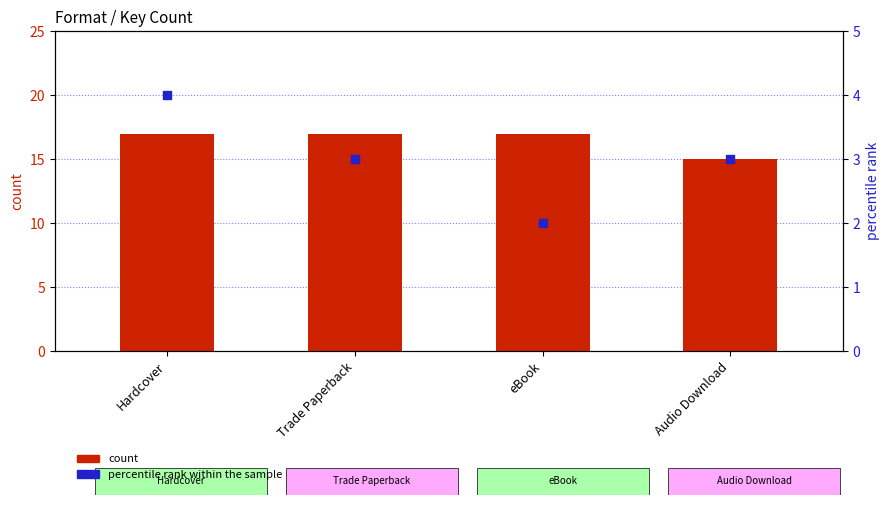

At how many categories does at least one series exceed 4?

4